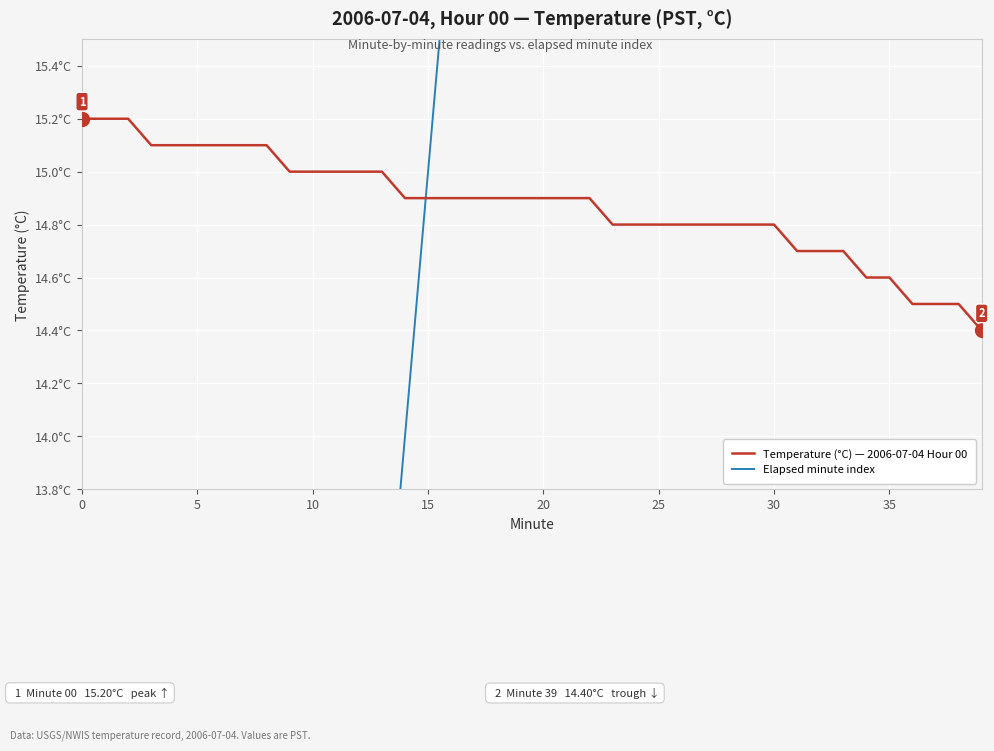

Between which two adjacent categories do Temperature (°C) — 2006-07-04 Hour 00 and Elapsed minute index first intersect?

14 and 15